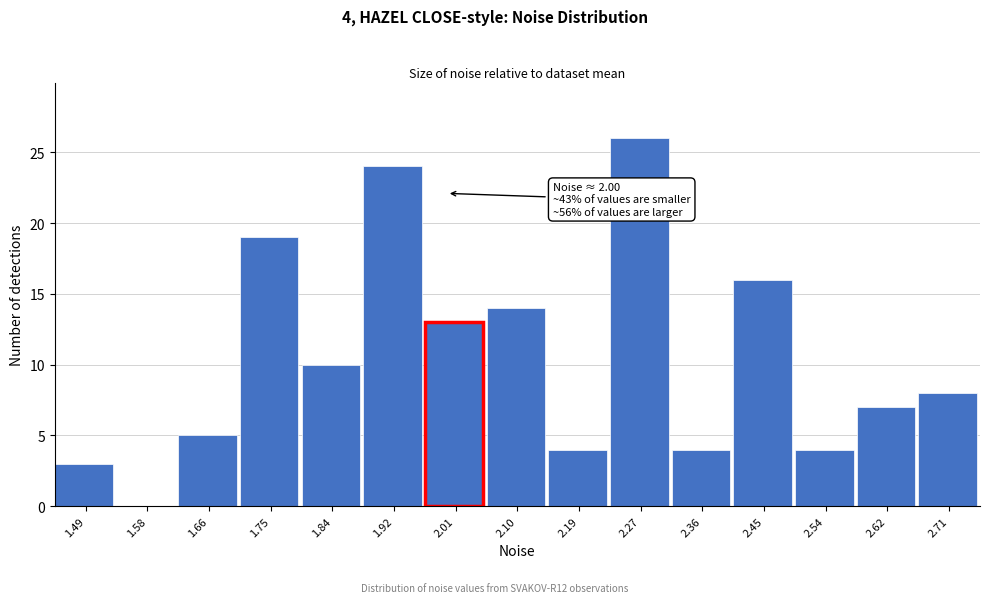

Over which range of the x-axis is the bar tallest?

2.23 to 2.32